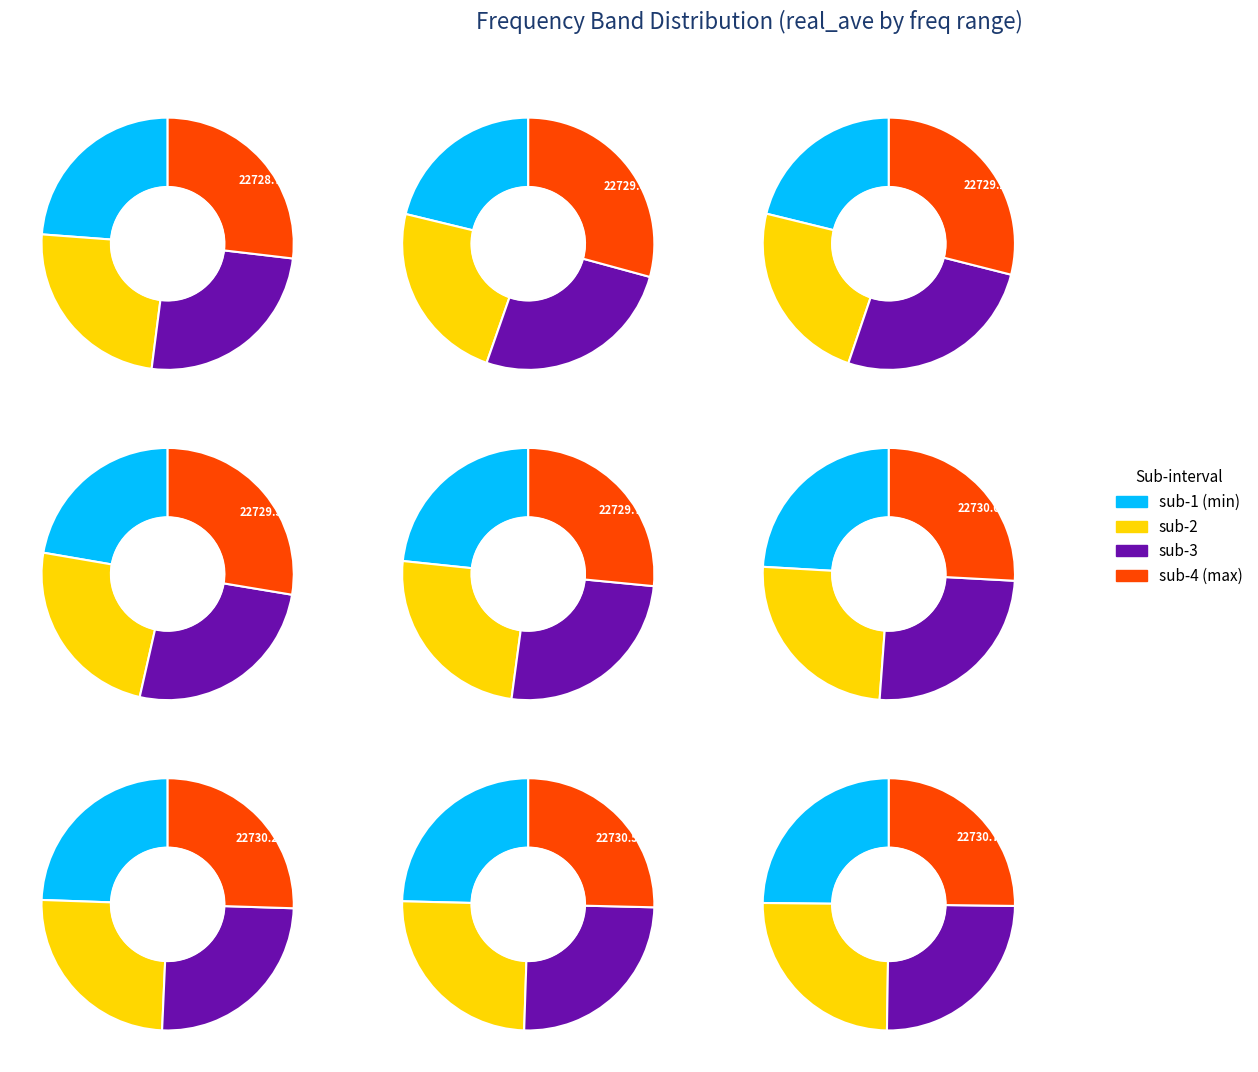

Is it true that 22732.0 is 1% of the pie?

False